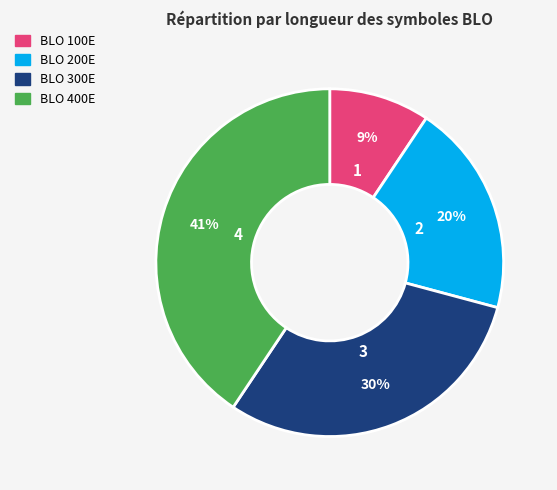

To the nearest percent, what is the difference between the BLO 300E and BLO 200E slice percentages?

10%